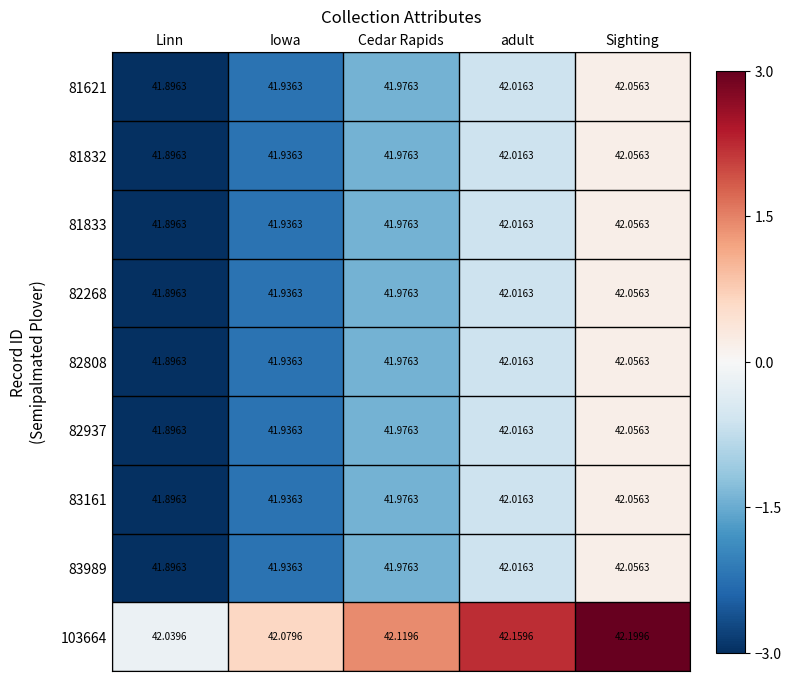

Count the number of data series in this chart.

9